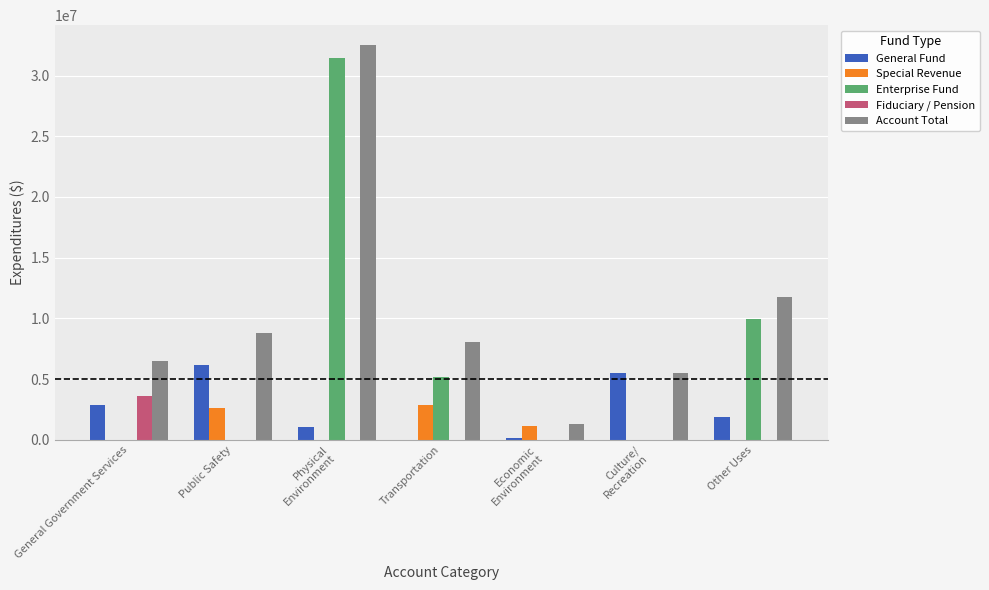

Which series has the largest total across all categories?

Account Total